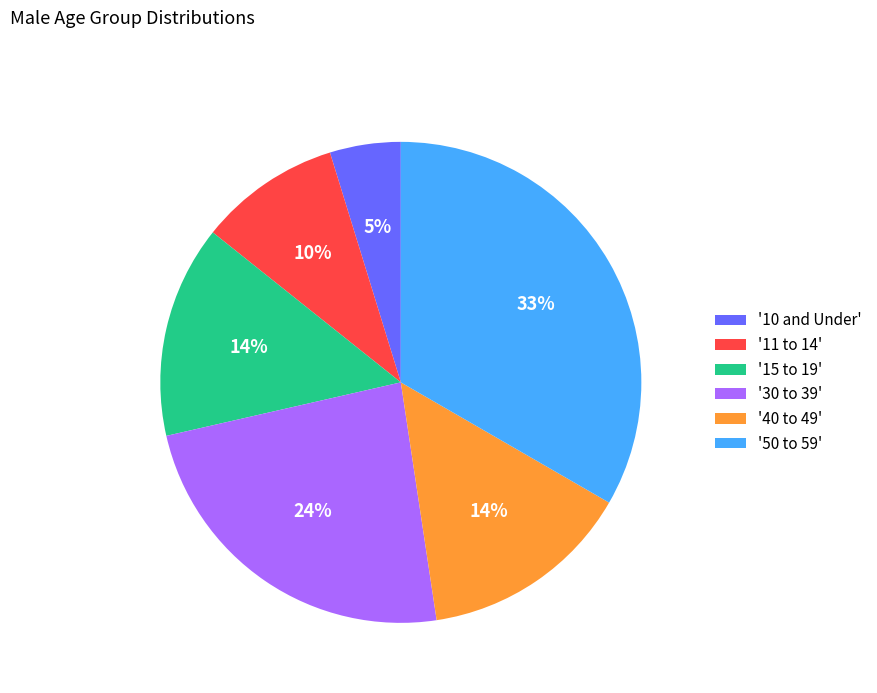

What percentage is the '50 to 59' slice, to the nearest percent?

33%